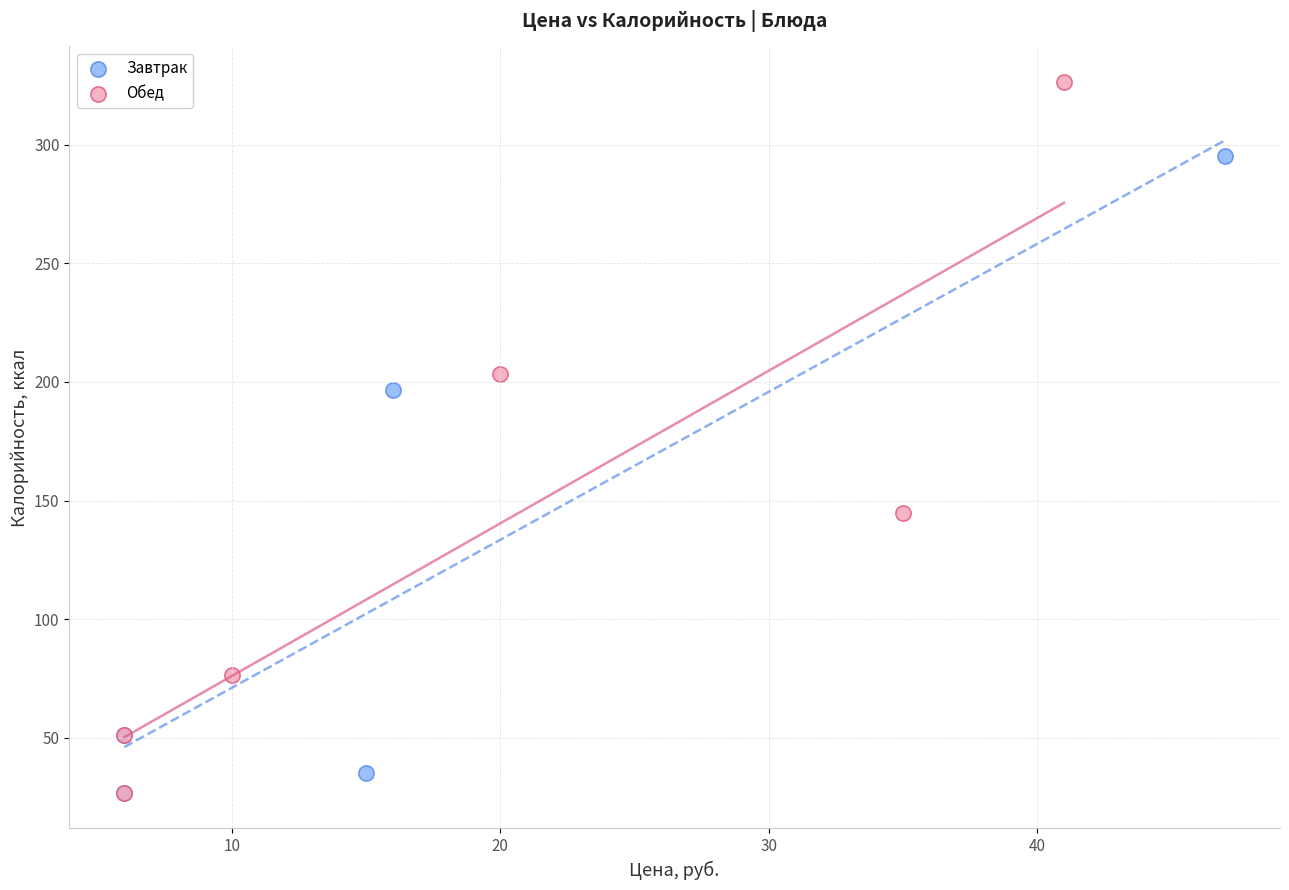

Which series has the widest spread of Y values?

Обед